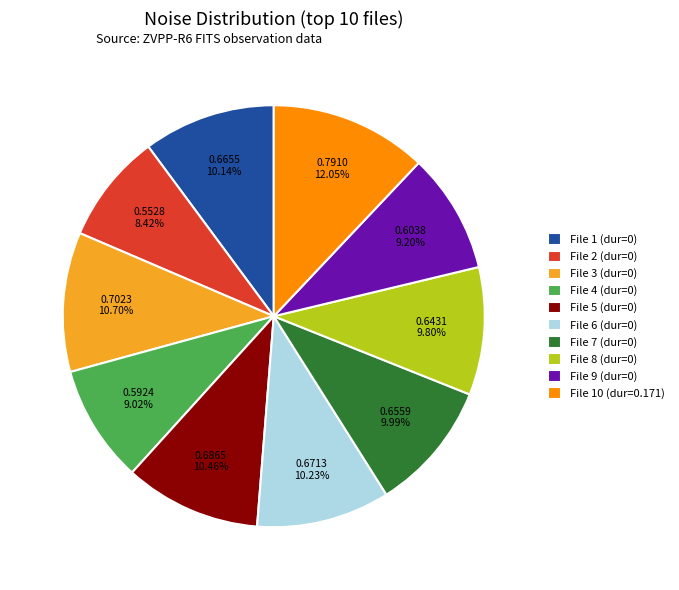

Is the sum of File 1 (dur=0) and File 8 (dur=0) greater than half?

No